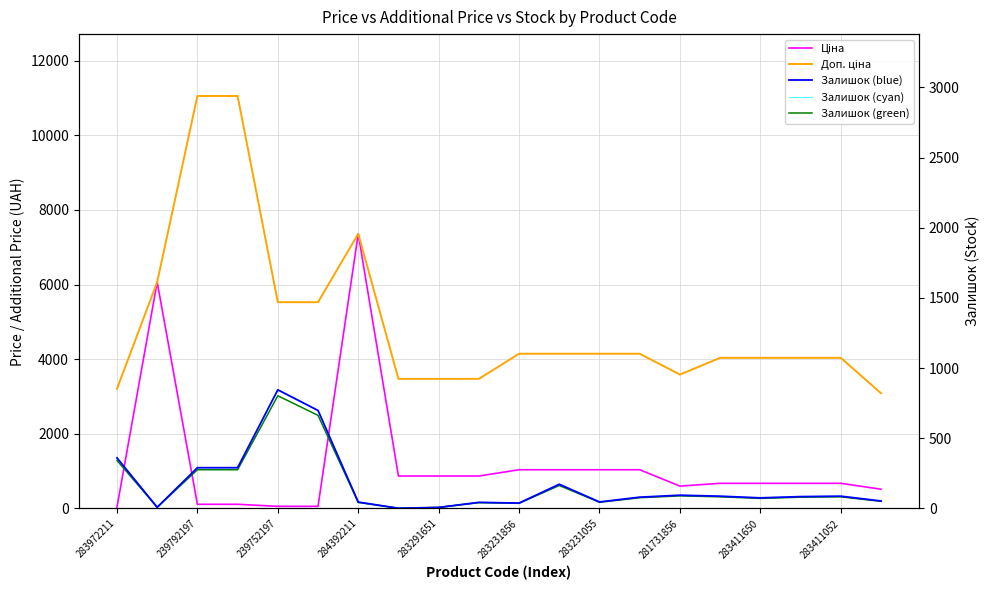

How many lines are shown in the chart?

5